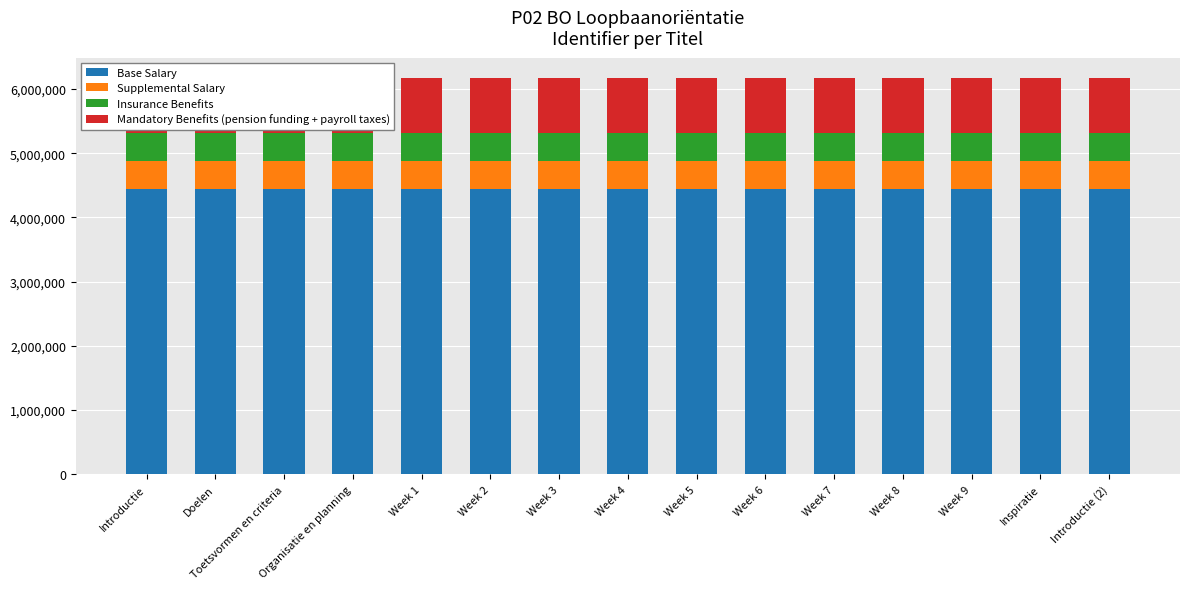

Which series has the largest total across all categories?

Base Salary